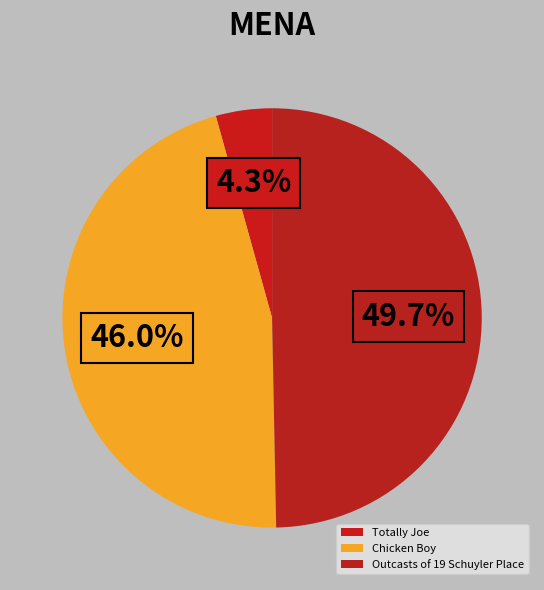

What percentage do Totally Joe and Chicken Boy together represent?

50.3%